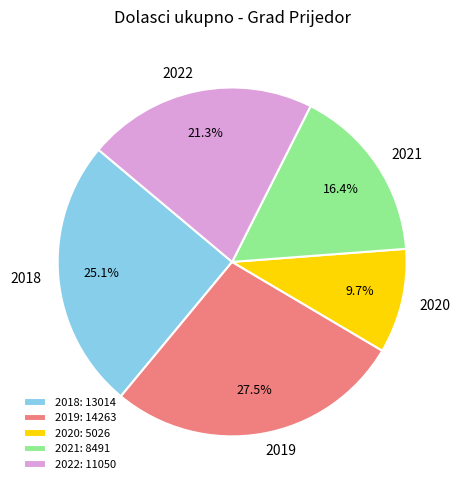

What percentage do 2021 and 2019 together represent?

43.9%